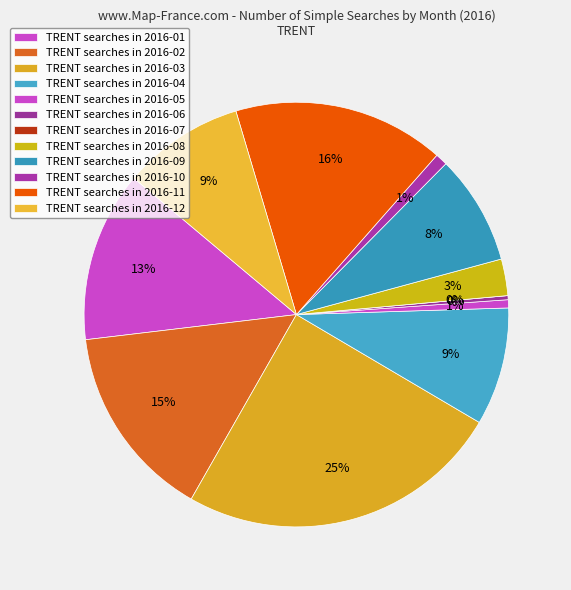

What is the change in value from 2016-02 to 2016-03?

+32